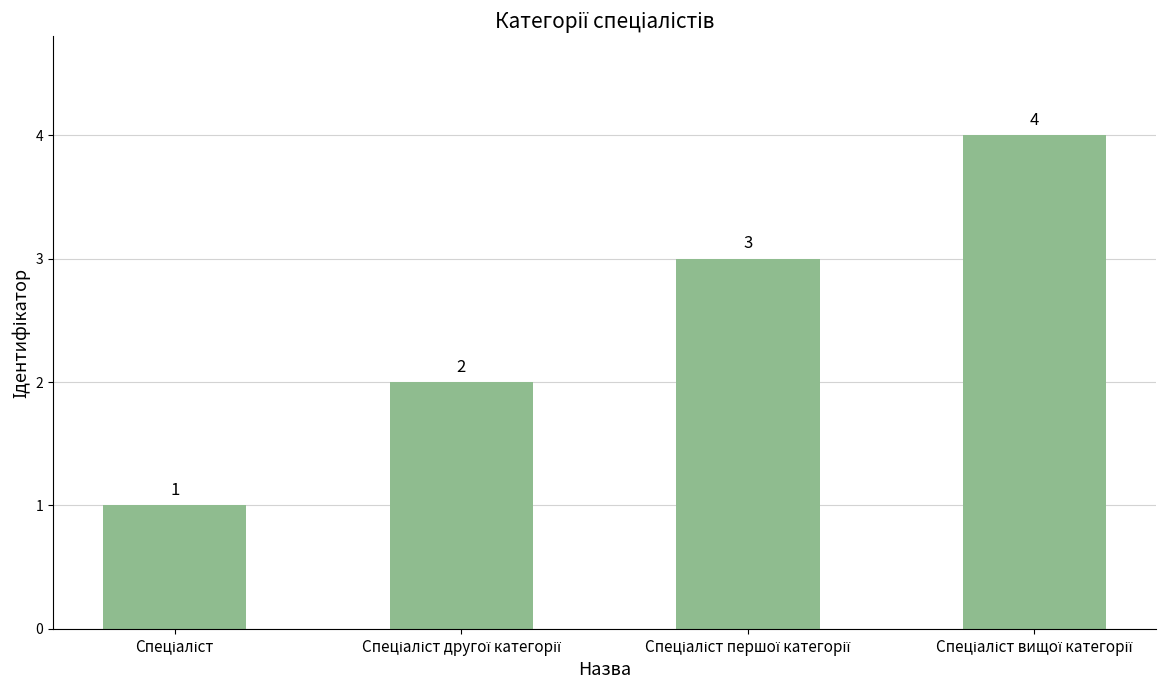

What is the value of the 1st bar from the left?

1